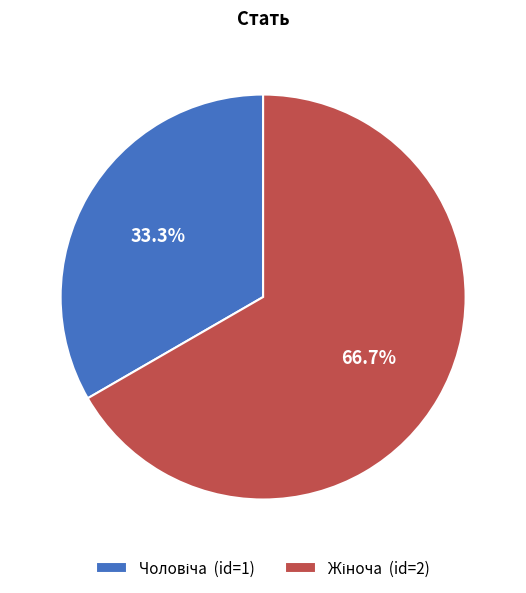

Does any single category account for the majority?

Yes